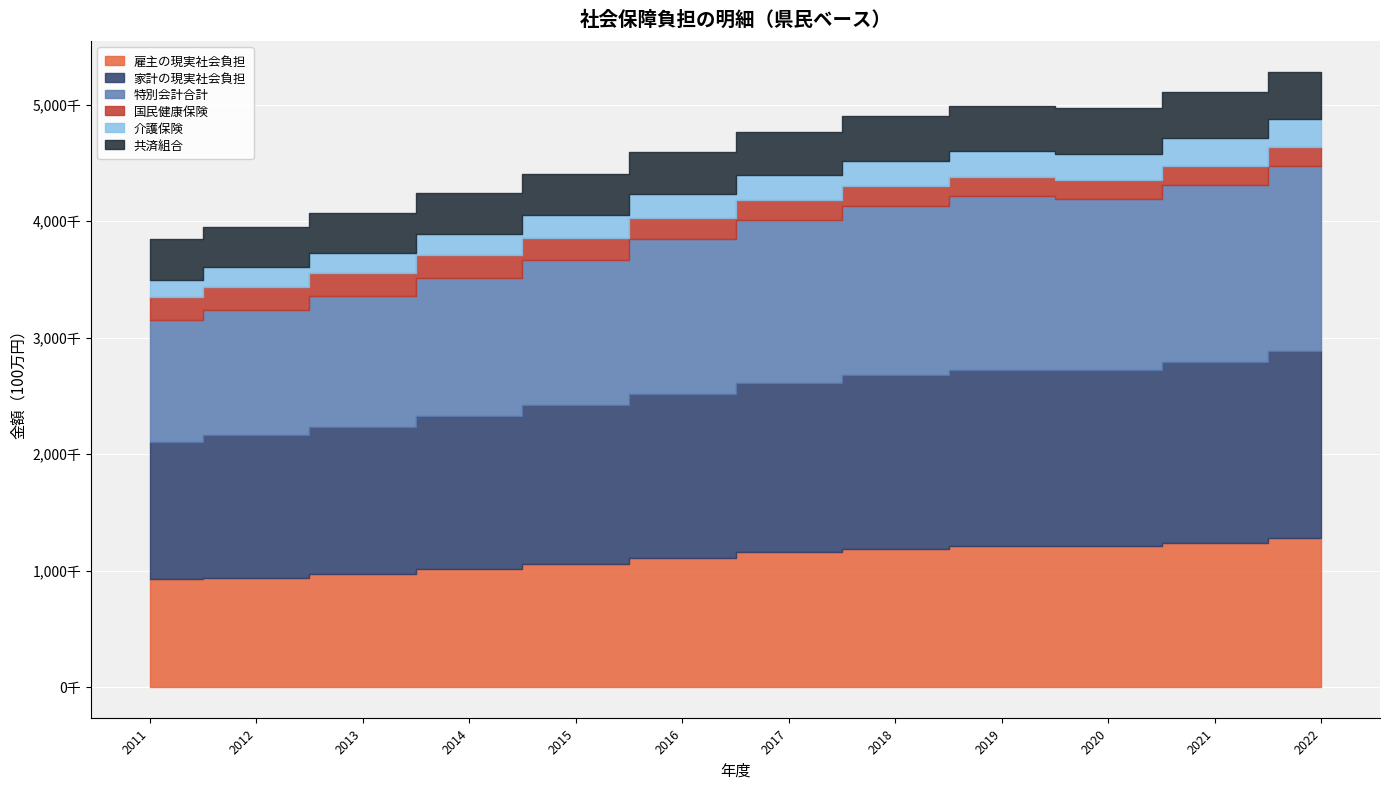

Reading left to right, extract all data points from this chart.

雇主の現実社会負担: 928017	939357	969750	1014746	1057015	1104008	1154977	1188155	1211063	1207638	1237858	1282791
家計の現実社会負担: 1176732	1225697	1263353	1314134	1360971	1415653	1457224	1493724	1514650	1510585	1550745	1602681
特別会計合計: 1045375	1075836	1121170	1186406	1250438	1327397	1396579	1449102	1491929	1474776	1526037	1592606
国民健康保険: 198428	197870	197089	194489	190039	184562	177509	172020	166221	163217	160789	161967
介護保険: 143711	165588	173901	183190	193238	200026	207883	217001	221816	225585	239251	241853
共済組合: 355326	346205	341547	351341	358225	366426	375728	380339	381109	391168	394351	401761